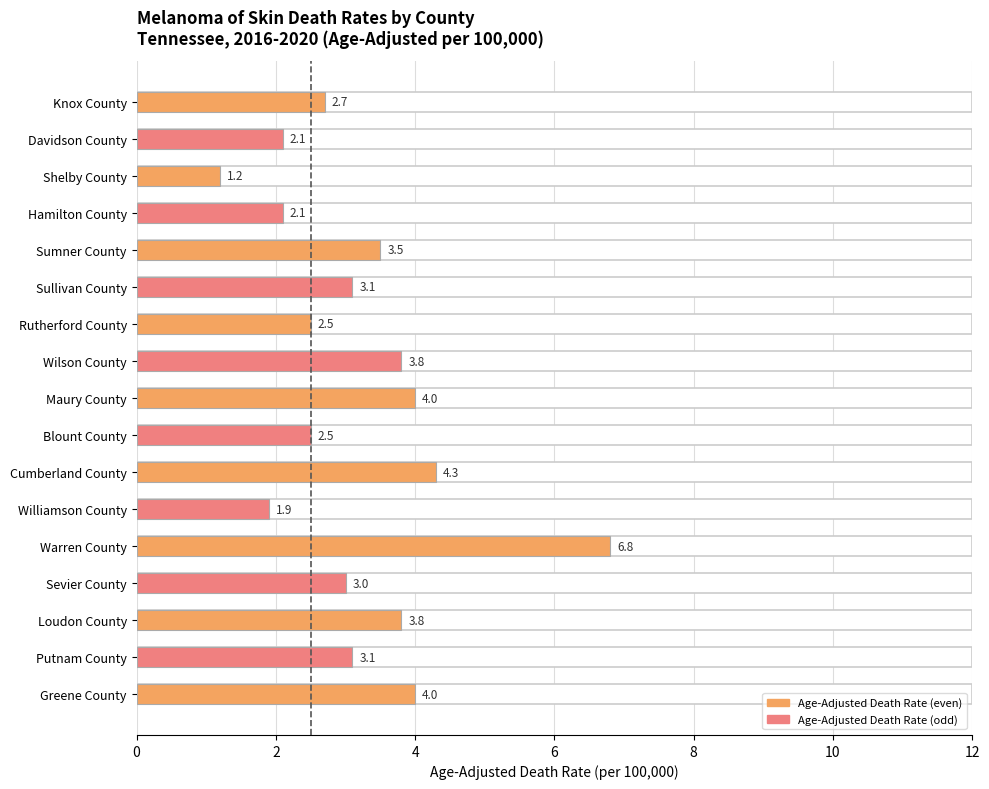

The value at 2 is 0. True or false?

False